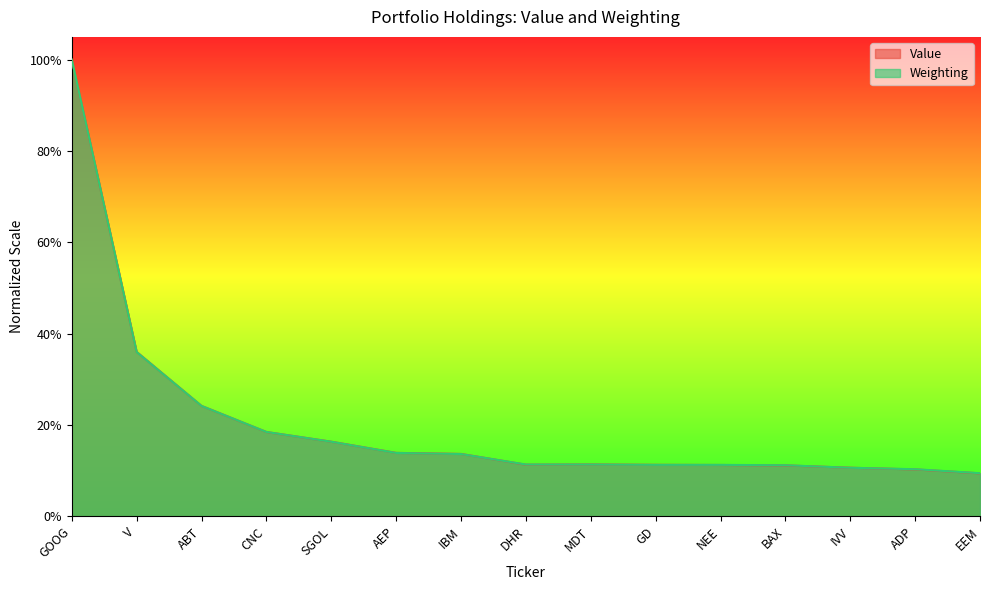

What is the difference between the Weighting values at ABT and AEP?

0.1